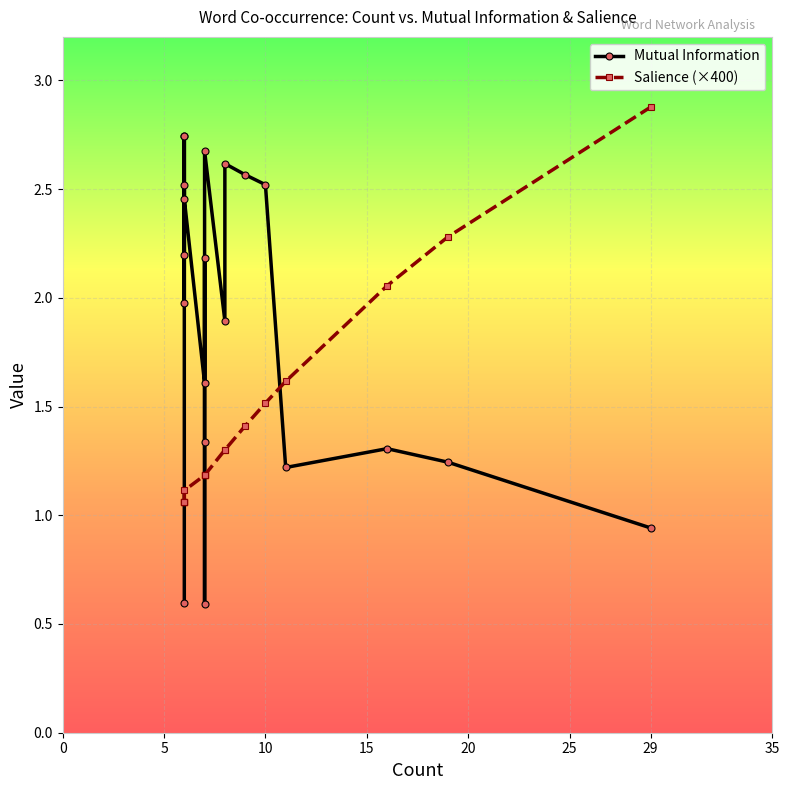

Which series has the widest spread of values?

Mutual Information